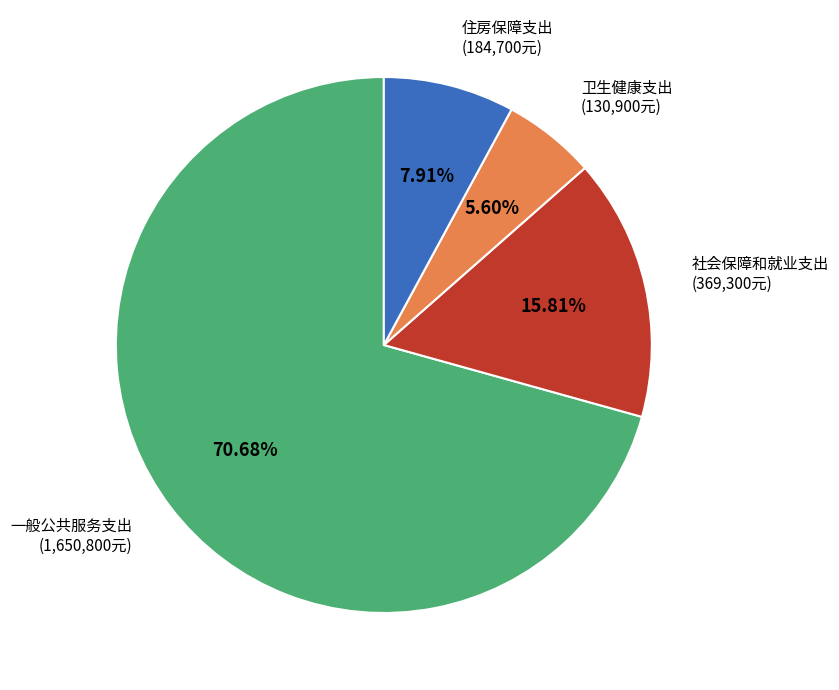

To the nearest percent, what is the combined percentage of 住房保障支出 and 一般公共服务支出?

79%